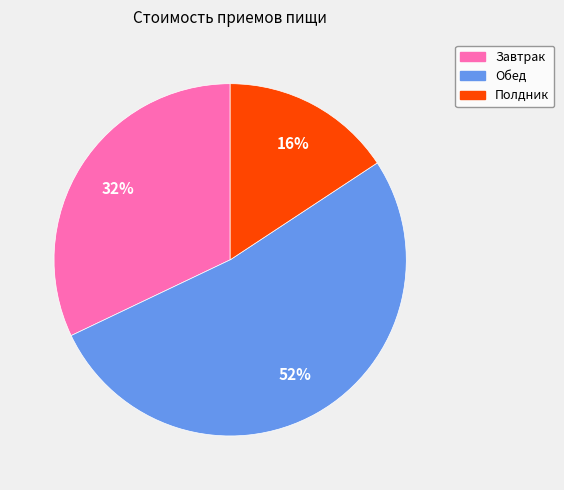

To the nearest percent, what is the average slice percentage?

33%